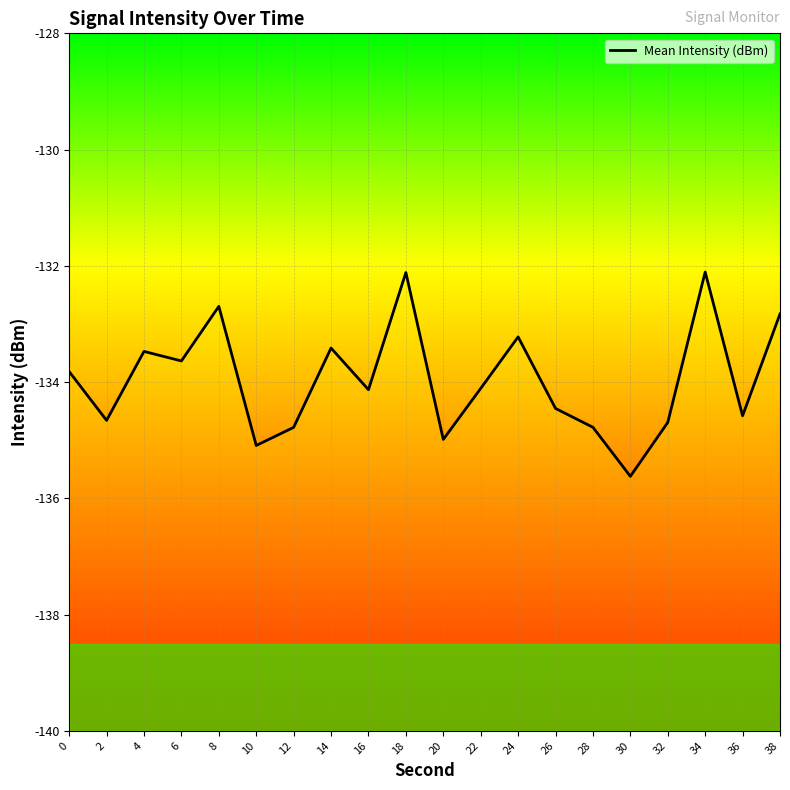

What is the change in value from 24 to 30?

-2.4